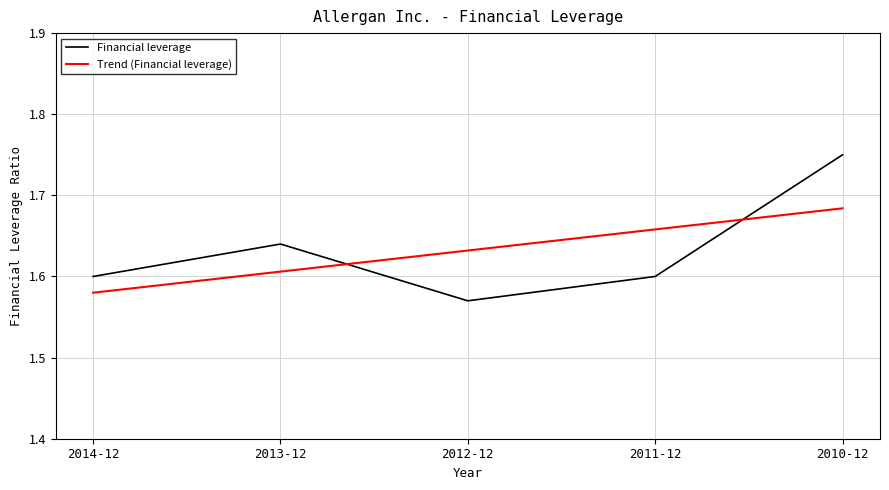

How many lines are shown in the chart?

2